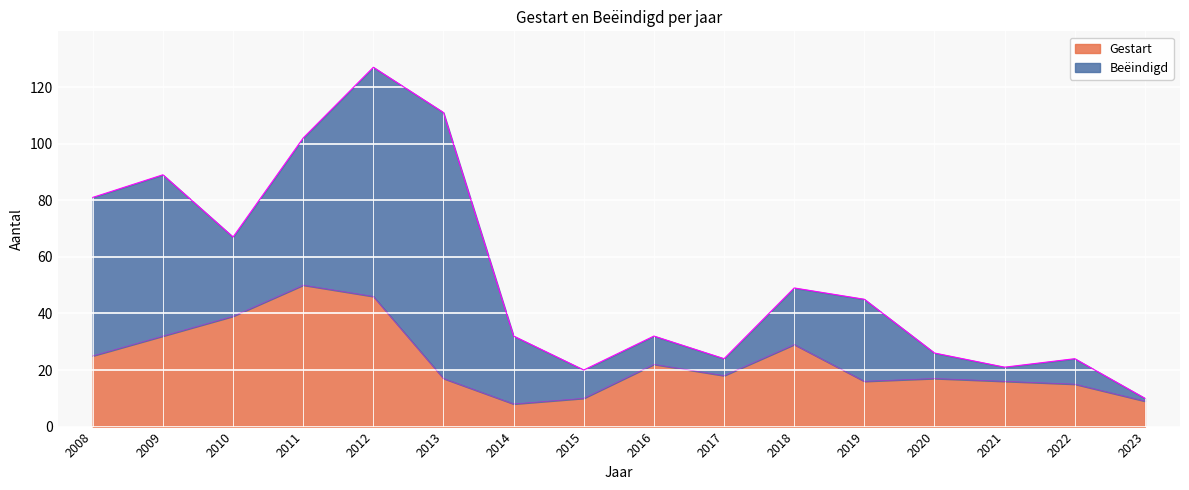

Which label corresponds to the largest value in the chart?

2011